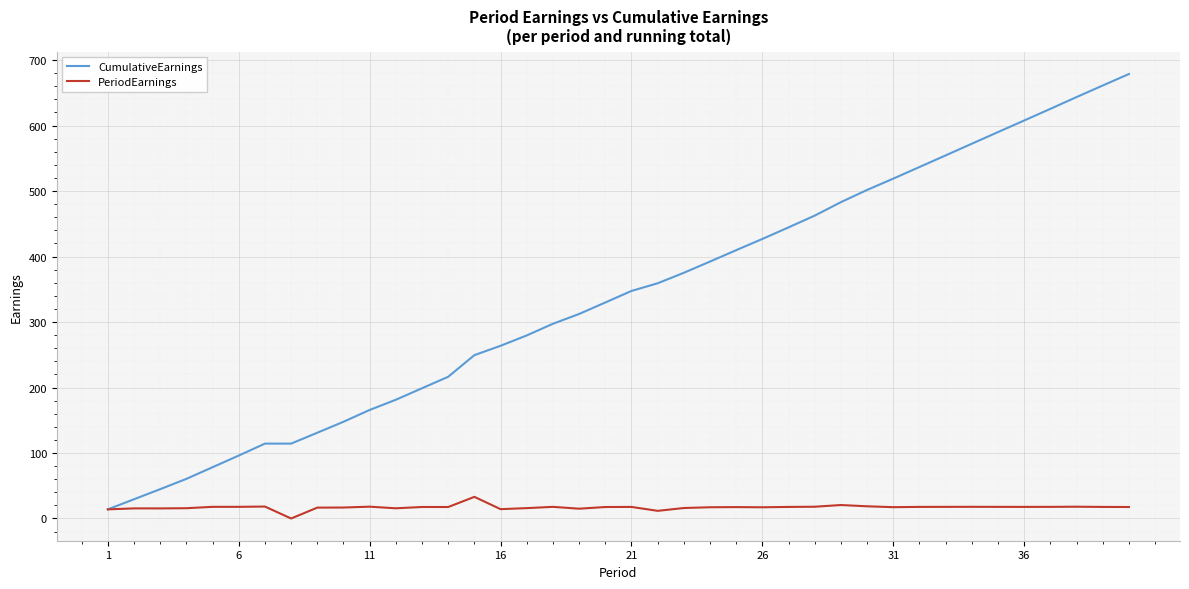

At how many categories does at least one series exceed 458?

13